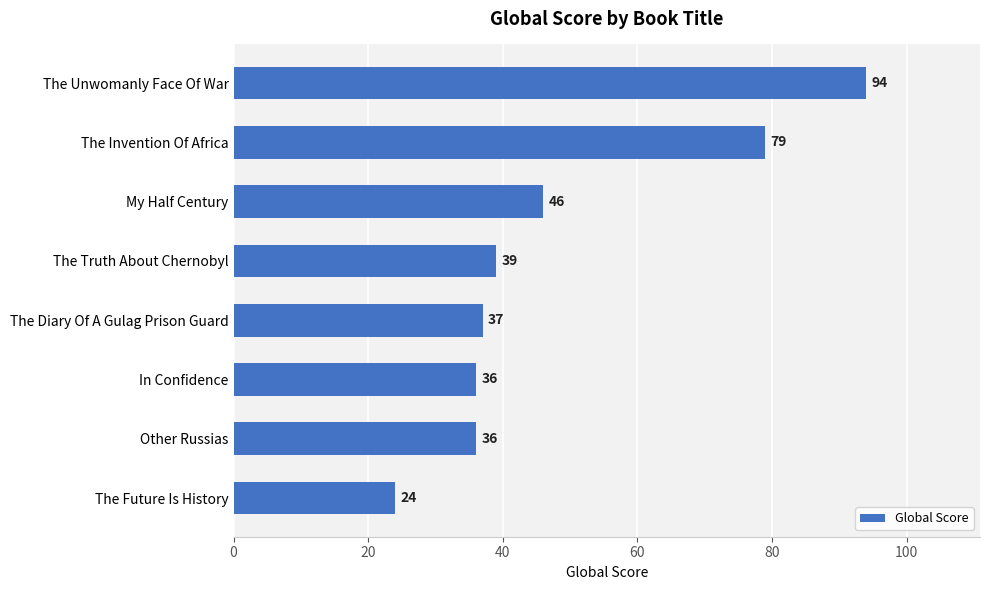

Where is the data nearest to the value 59?

My Half Century